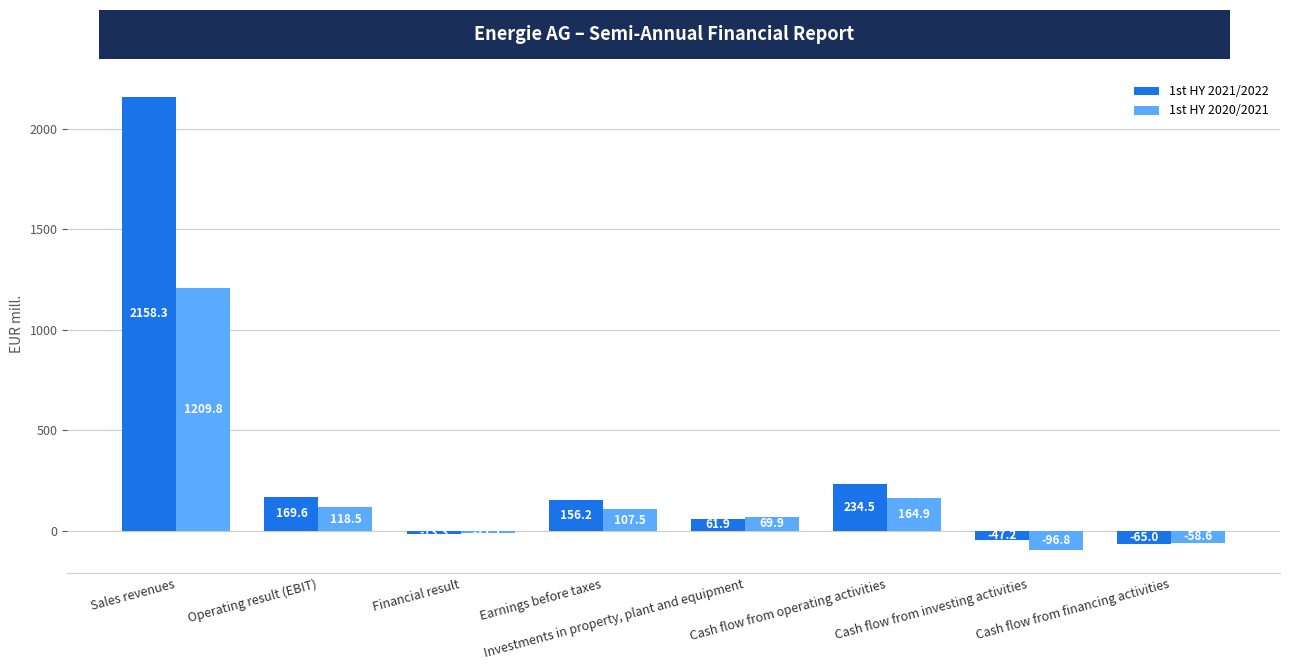

What is the value of the 1st HY 2021/2022 bar at the 7th from the left?

-47.2